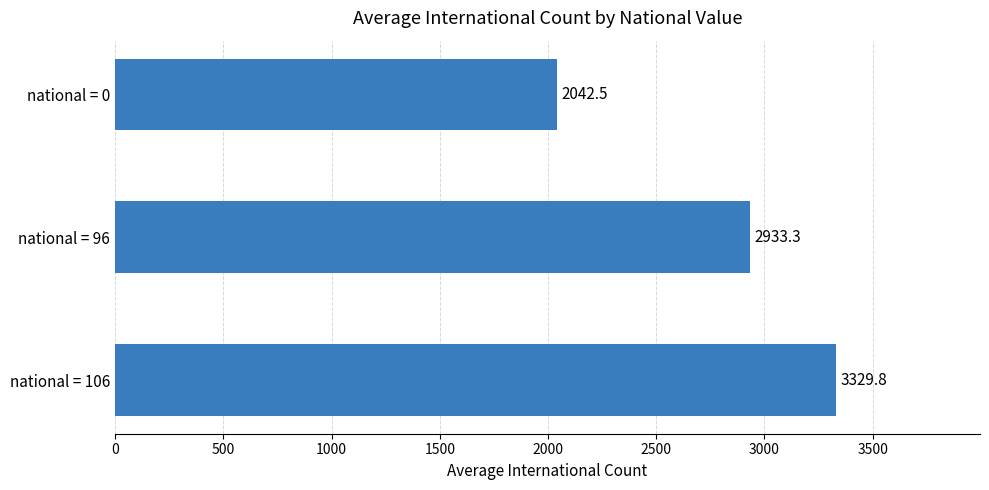

How many bars are there in total?

3